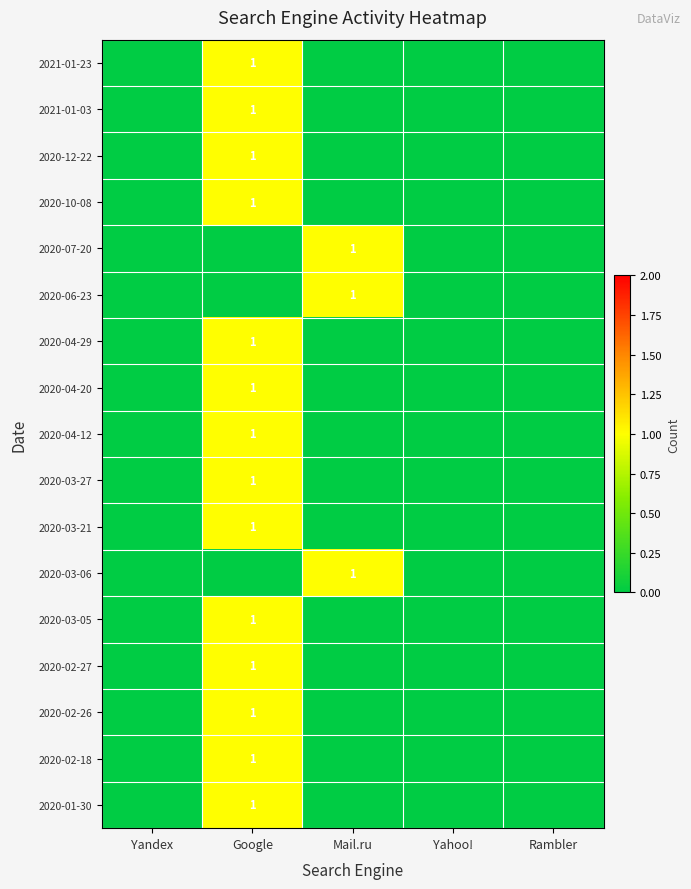

At which category is the sum across all series the highest?

Google